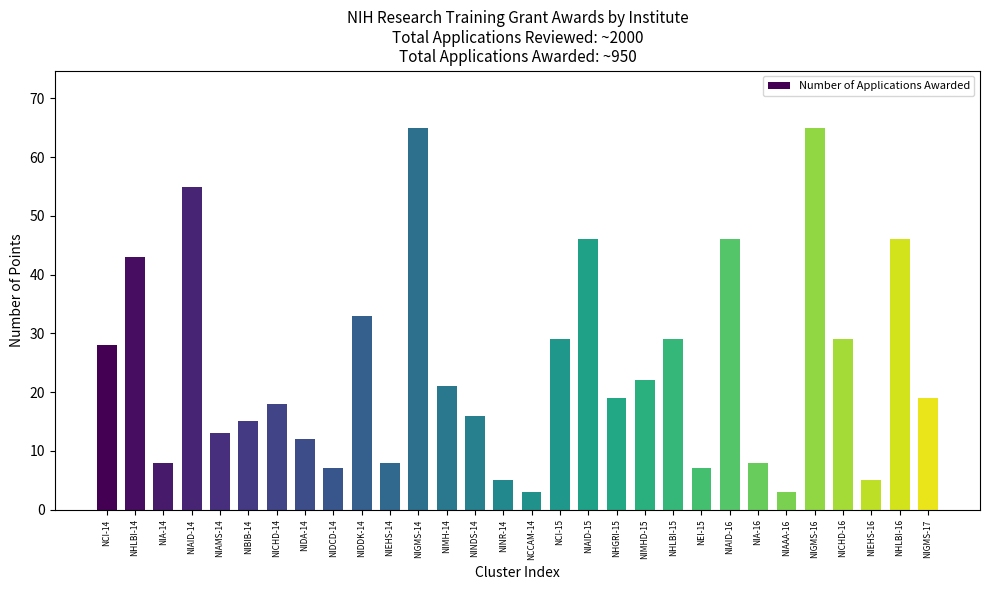

True or false: the data shows 111 at NIGMS-14.

False